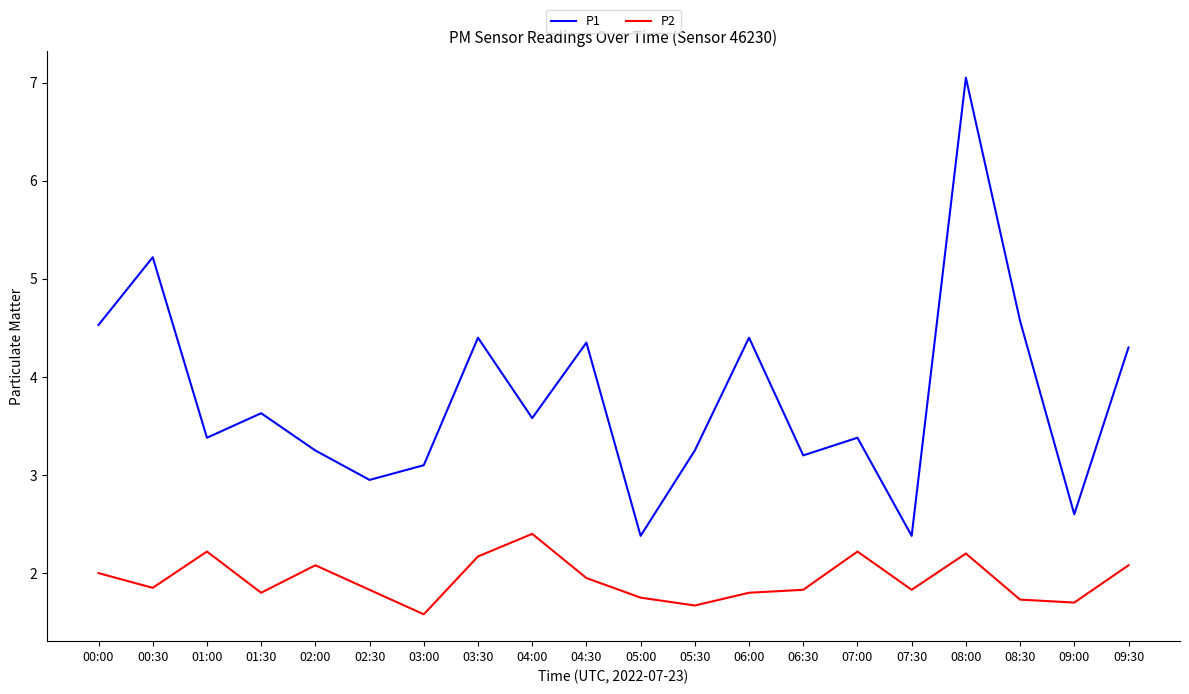

Rank the series at 07:30 from lowest to highest value.

P2, P1